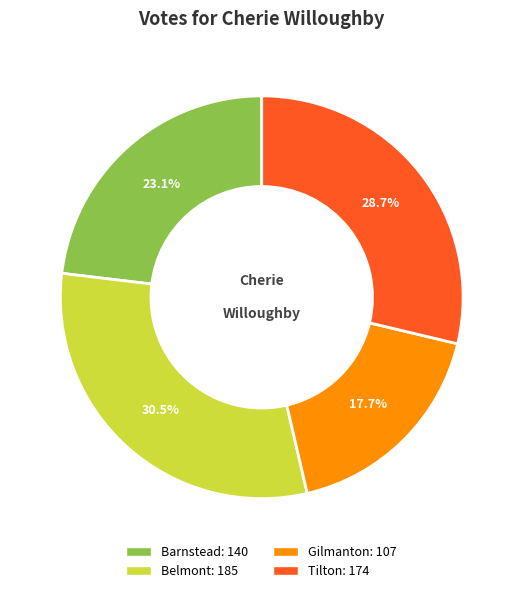

What is the largest slice in the pie chart?

Belmont